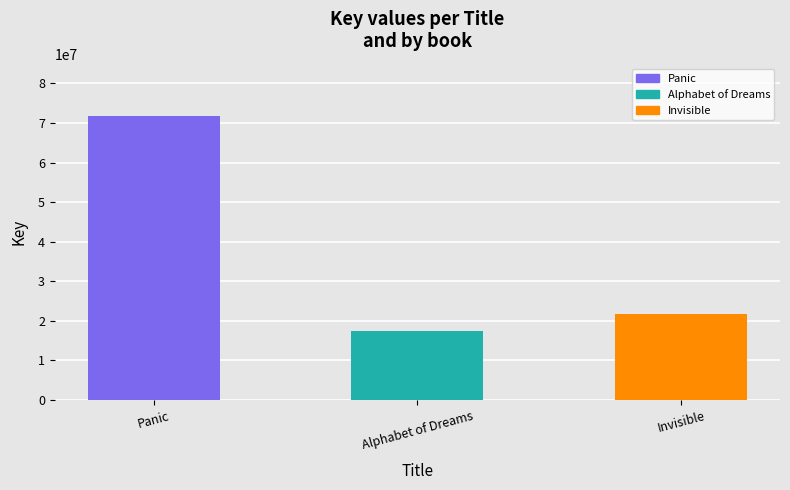

What is the change in value from Panic to Alphabet of Dreams?

-54266031